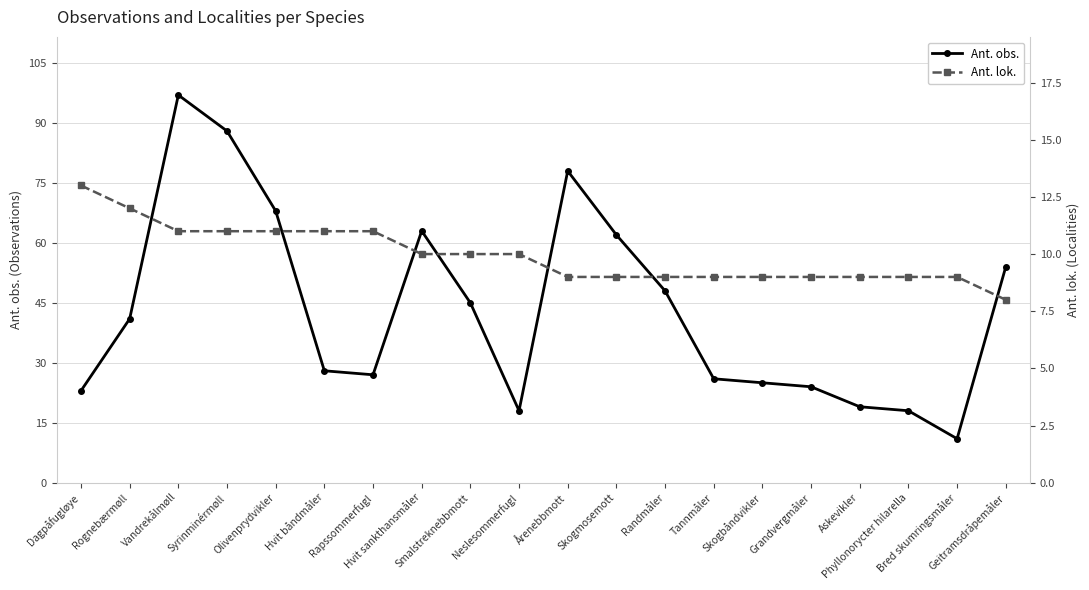

What is the sum of all Ant. obs. values?

863